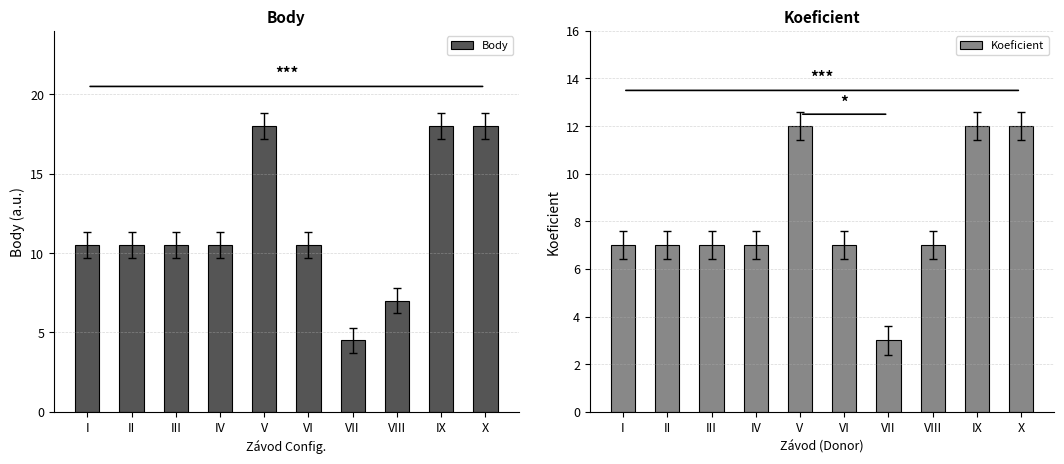

Reading left to right, transcribe all the data shown in this chart.

Body: 10.5	10.5	10.5	10.5	18.0	10.5	4.5	7.0	18.0	18.0
Koeficient: 7.0	7.0	7.0	7.0	12.0	7.0	3.0	7.0	12.0	12.0